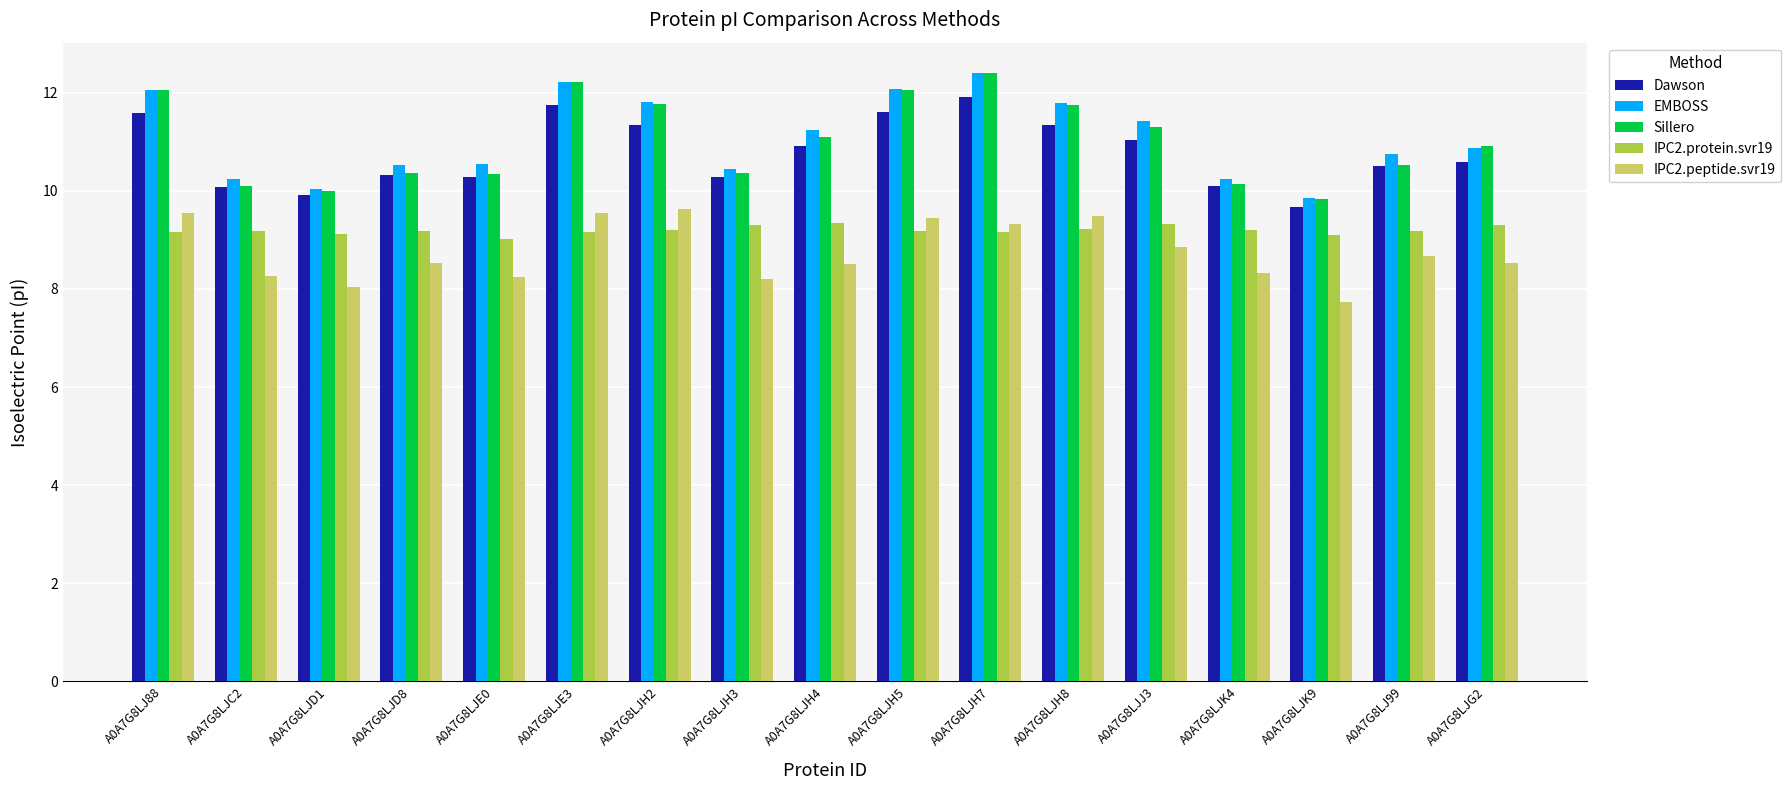

What position from the left is A0A7G8LJH5?

10